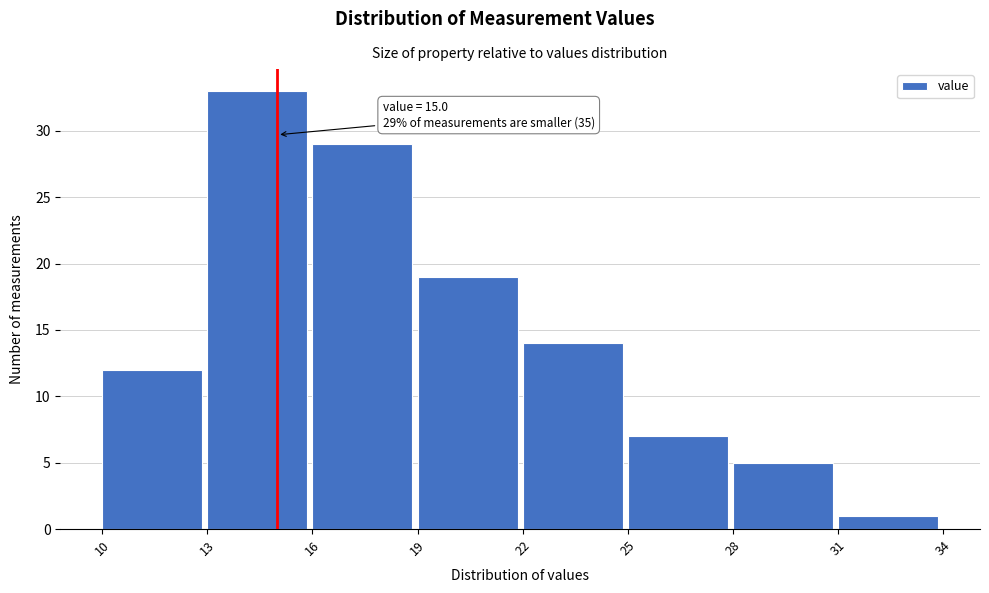

Which range on the x-axis has the tallest bar?

13 to 16